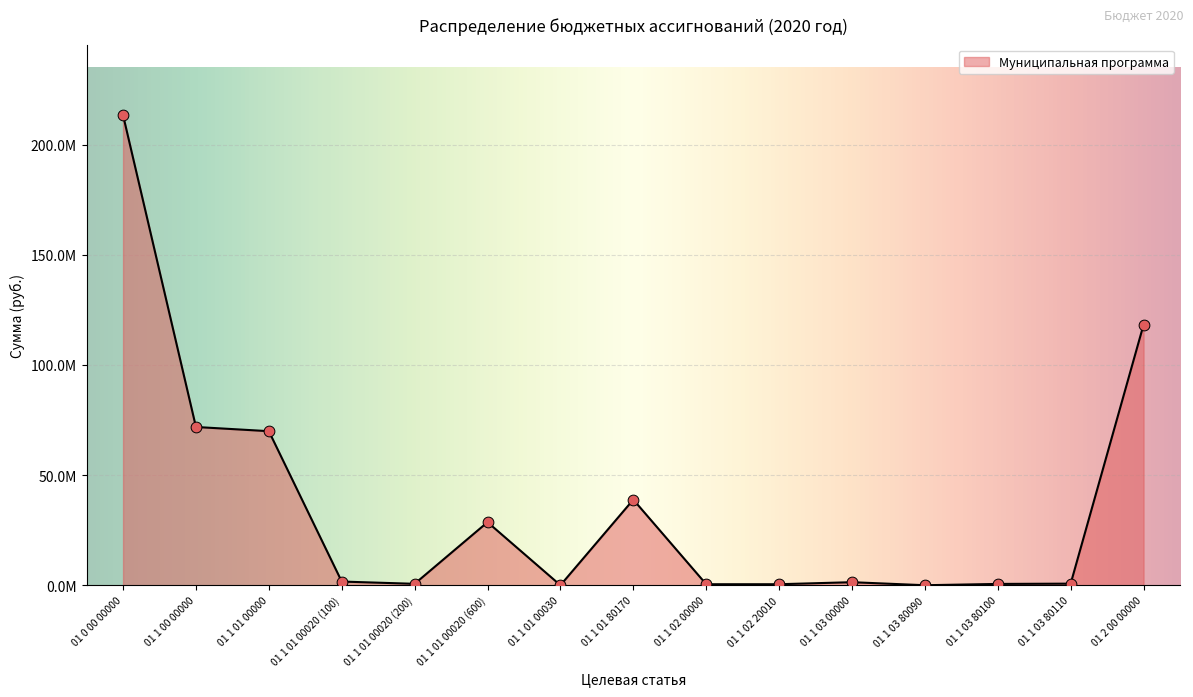

What is the change in value from 01 0 00 00000 to 01 1 00 00000?

-141540656.5